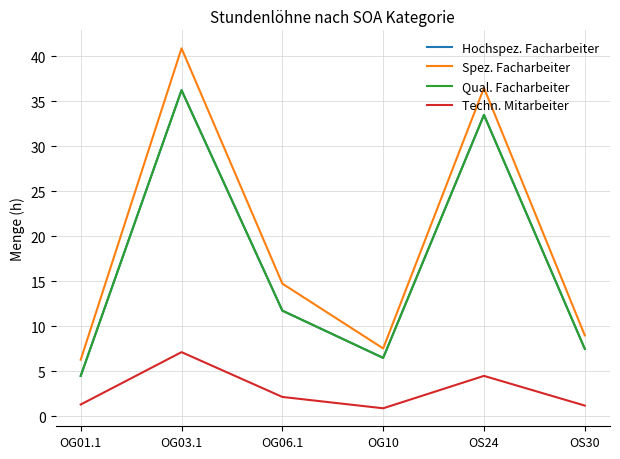

What is the highest value of the Techn. Mitarbeiter series?

7.1